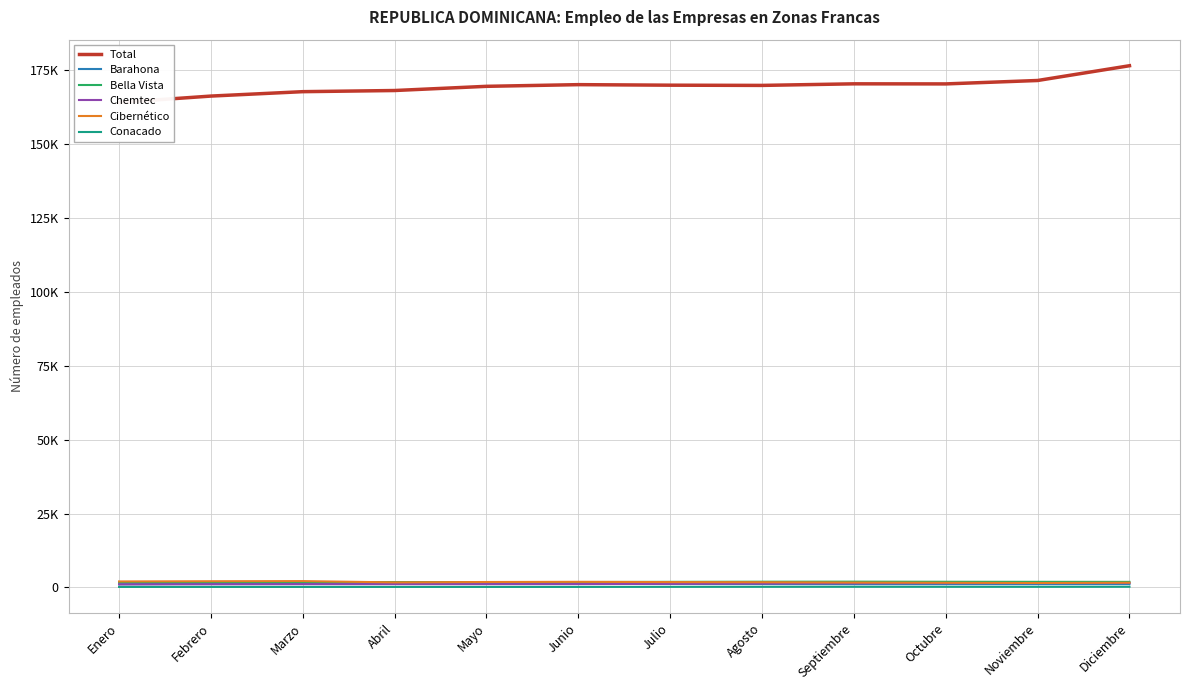

What is the maximum value for Chemtec?

1491.0